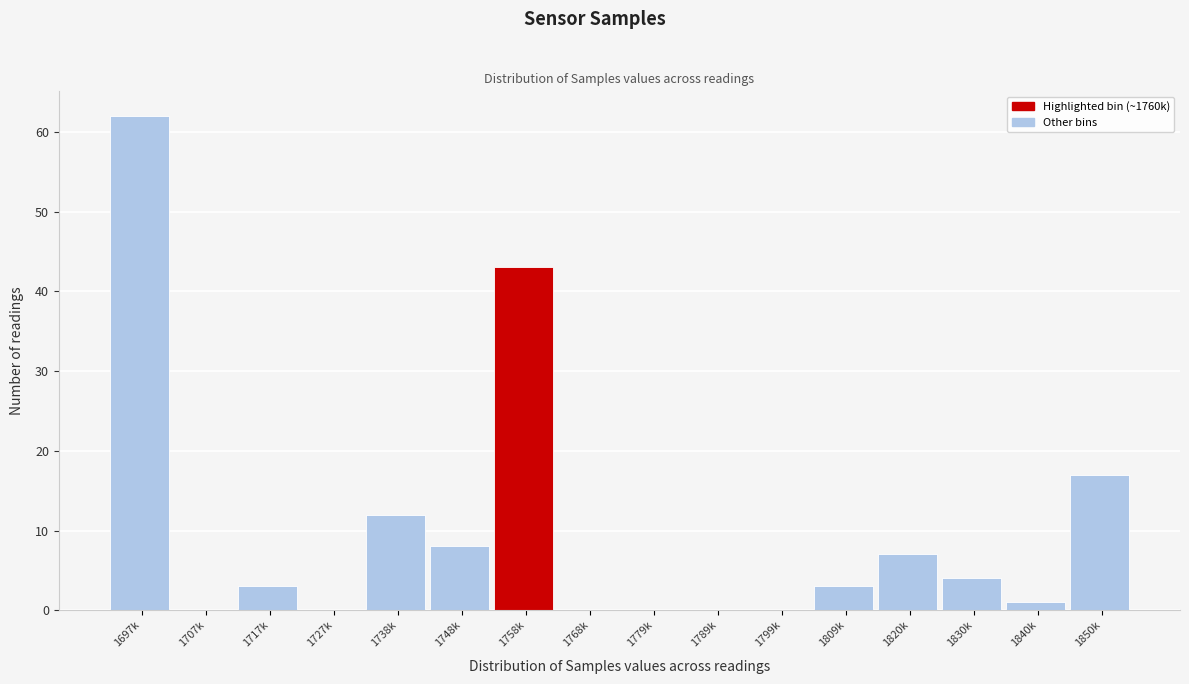

Reading left to right, extract all data points from this chart.

1697k=62	1707k=0	1717k=3	1727k=0	1738k=12	1748k=8	1758k=43	1768k=0	1779k=0	1789k=0	1799k=0	1809k=3	1820k=7	1830k=4	1840k=1	1850k=17